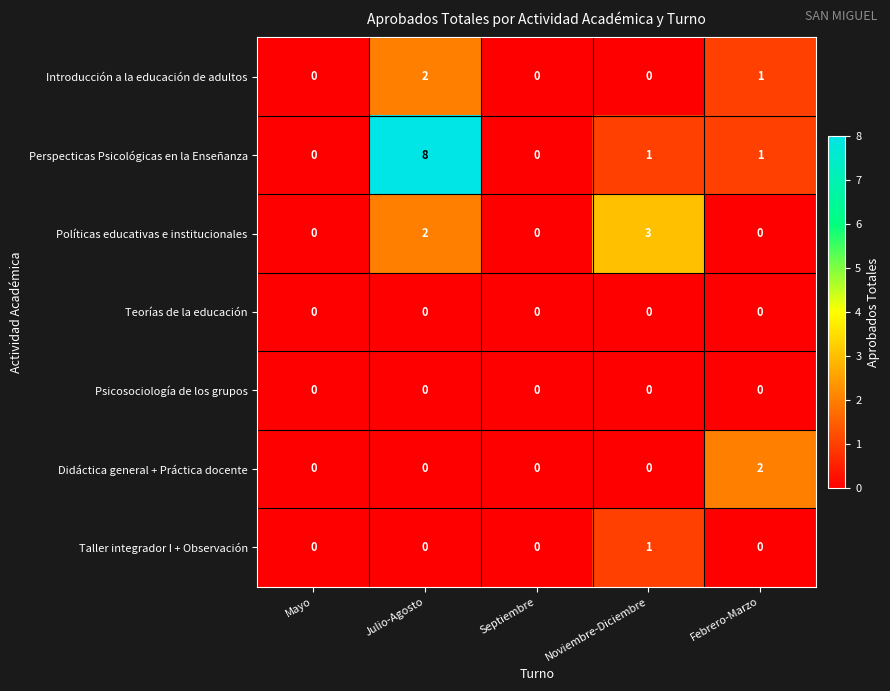

Is the value of Políticas educativas e institucionales at Mayo greater than the value of Introducción a la educación de adultos at Julio-Agosto?

No